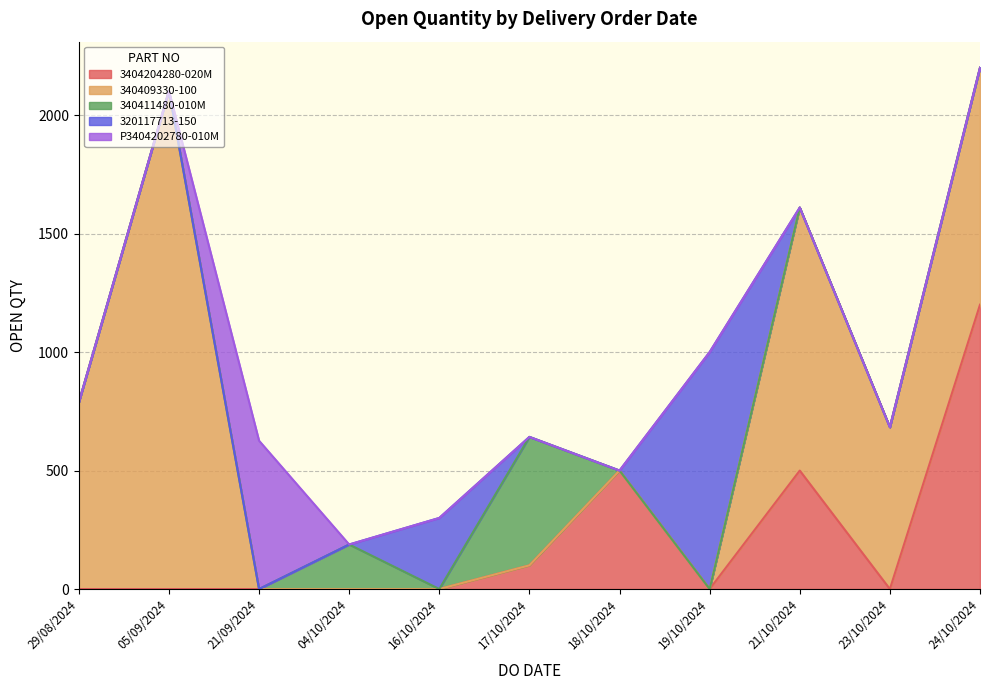

The value of 3404204280-020M at 04/10/2024 is 0. True or false?

True